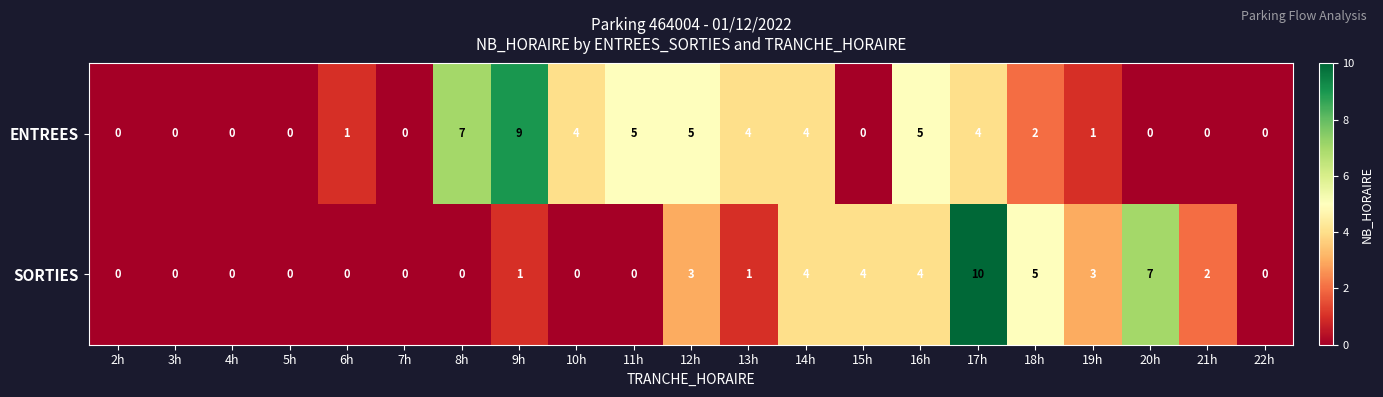

What is the difference between the ENTREES values at 13h and 4h?

4